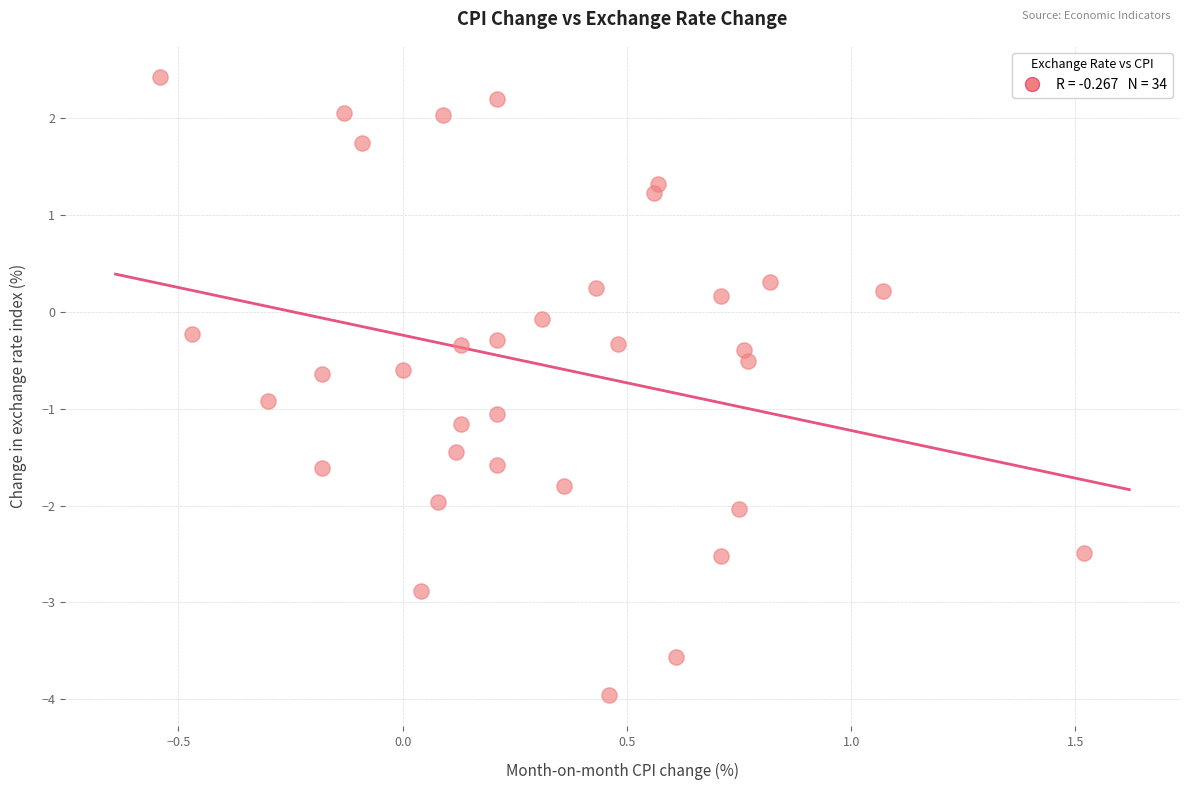

What is the range of X values (max minus min)?

2.1